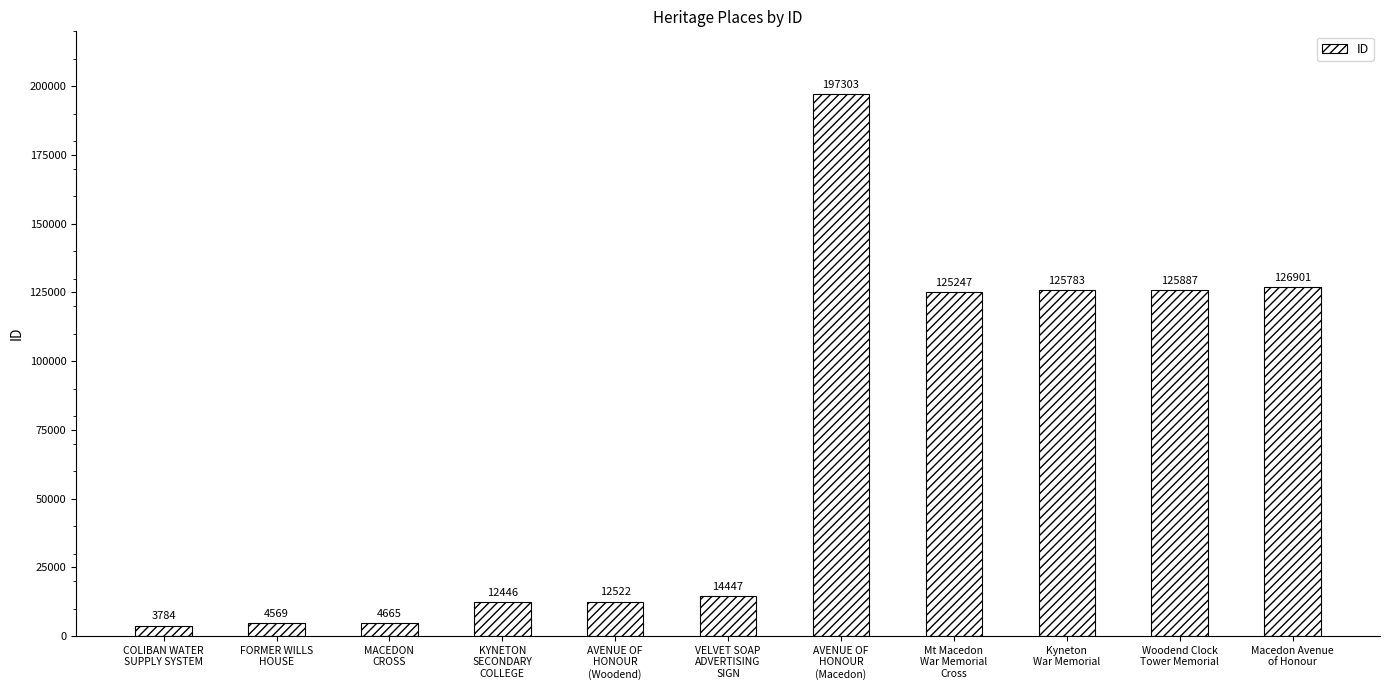

At which label is the value closest to 100543?

Mt Macedon
War Memorial
Cross